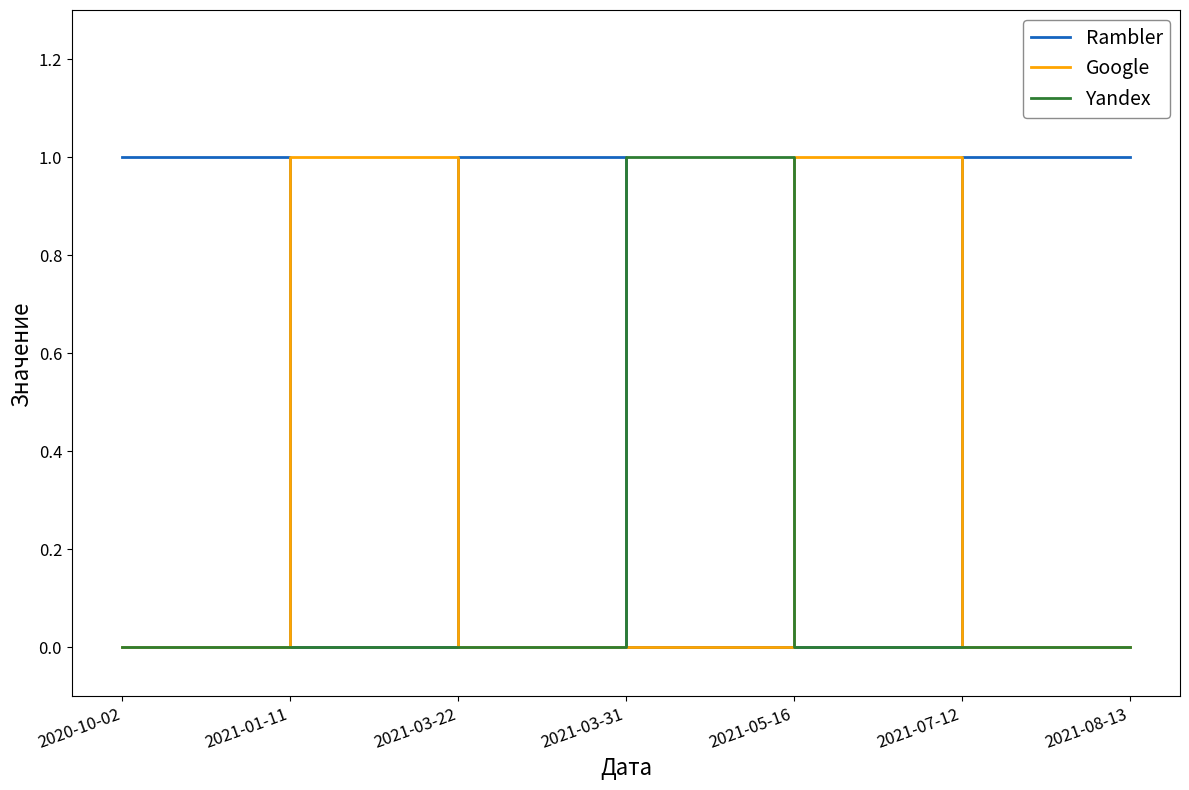

What are all the series names shown in the legend?

Rambler, Google, Yandex